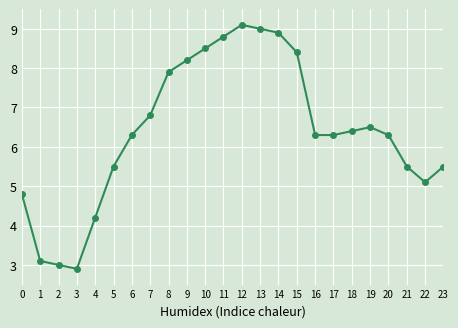

At which category does the chart reach its minimum across all series?

3